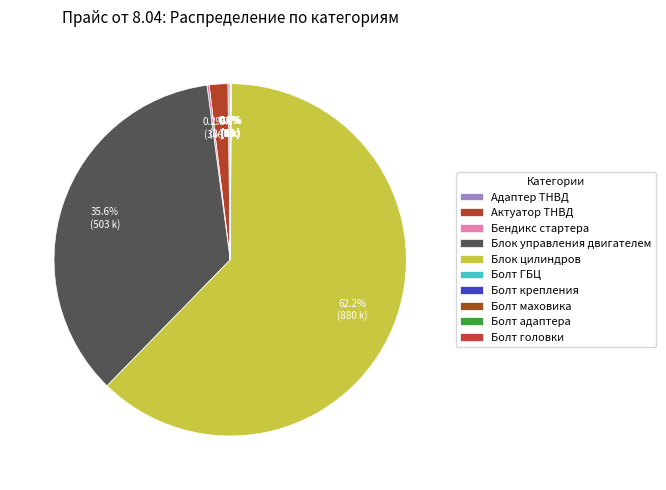

Count the number of slices in the pie.

10